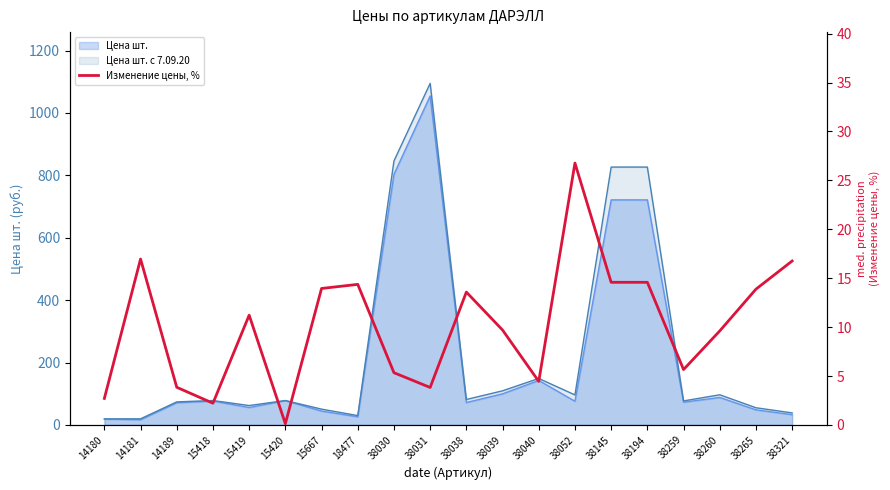

What is the difference between the maximum and minimum values?

26.6